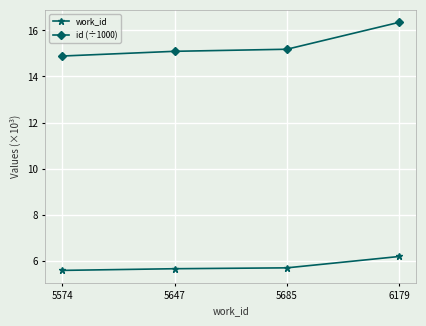

Is it true that work_id equals 9.5 at 6179?

False